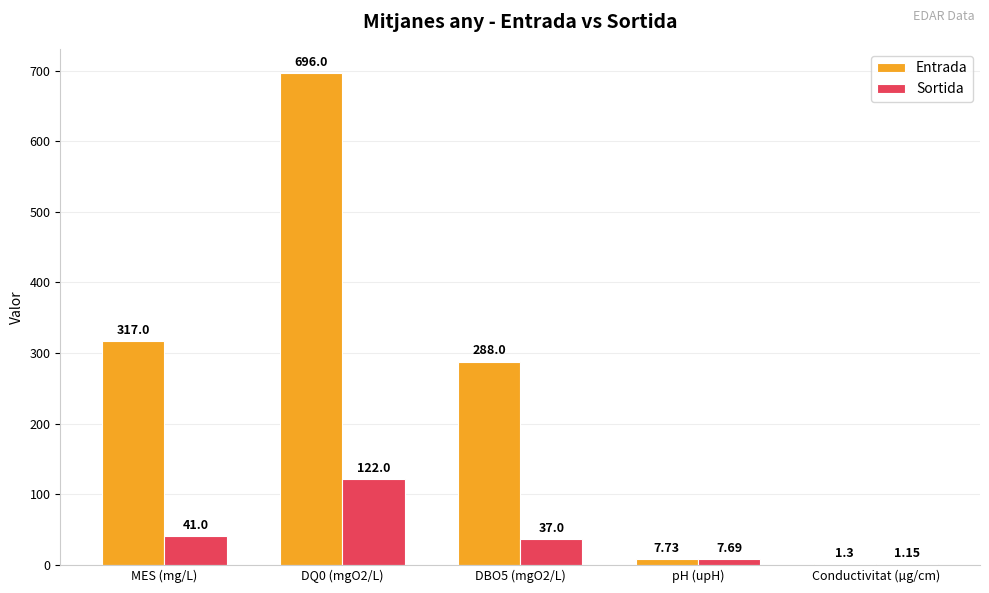

How many groups of bars are there?

5